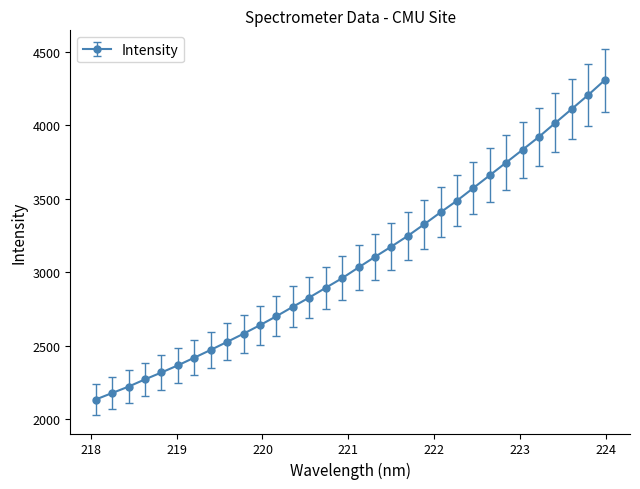

How many lines are shown in the chart?

1